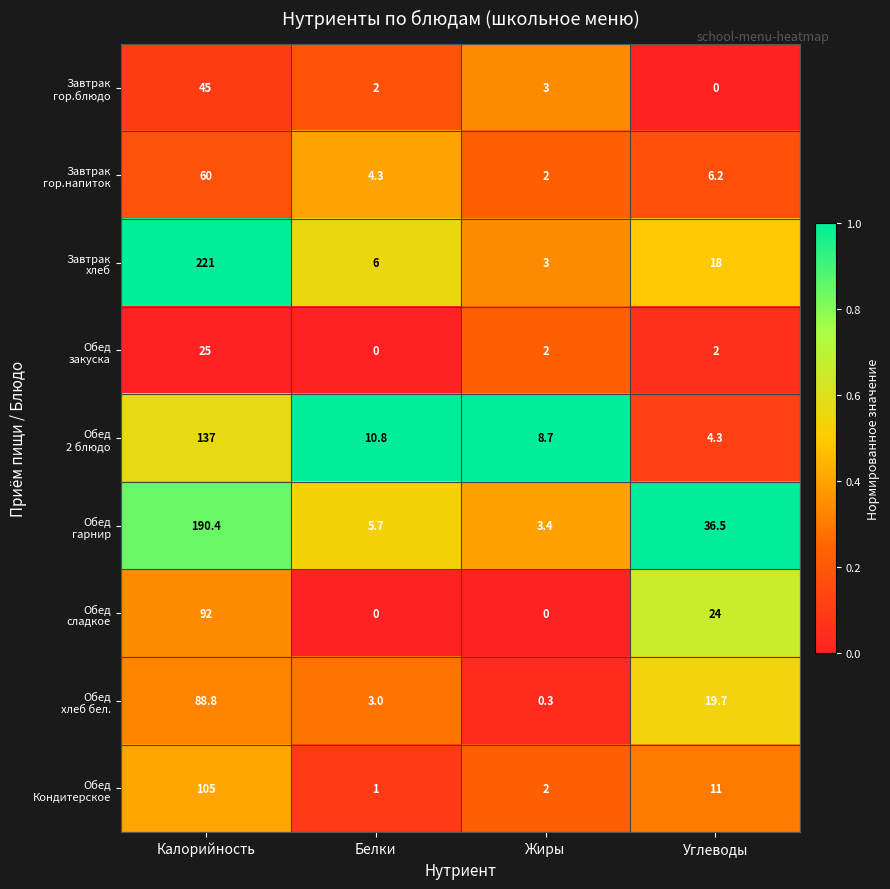

At how many categories does at least one series exceed 0?

4